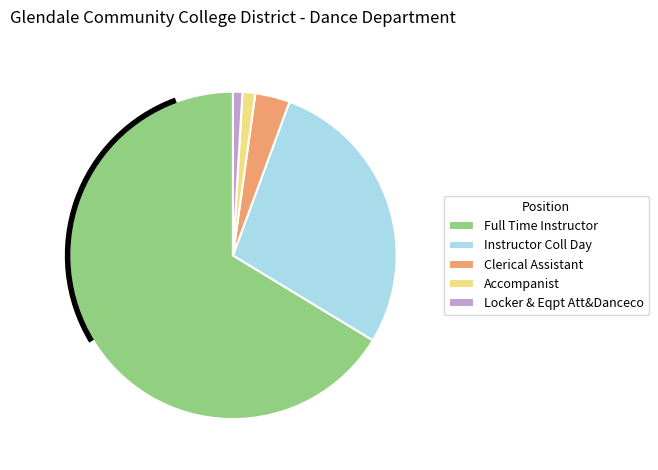

Which has a higher value, Locker & Eqpt Att&Danceco or Clerical Assistant?

Clerical Assistant